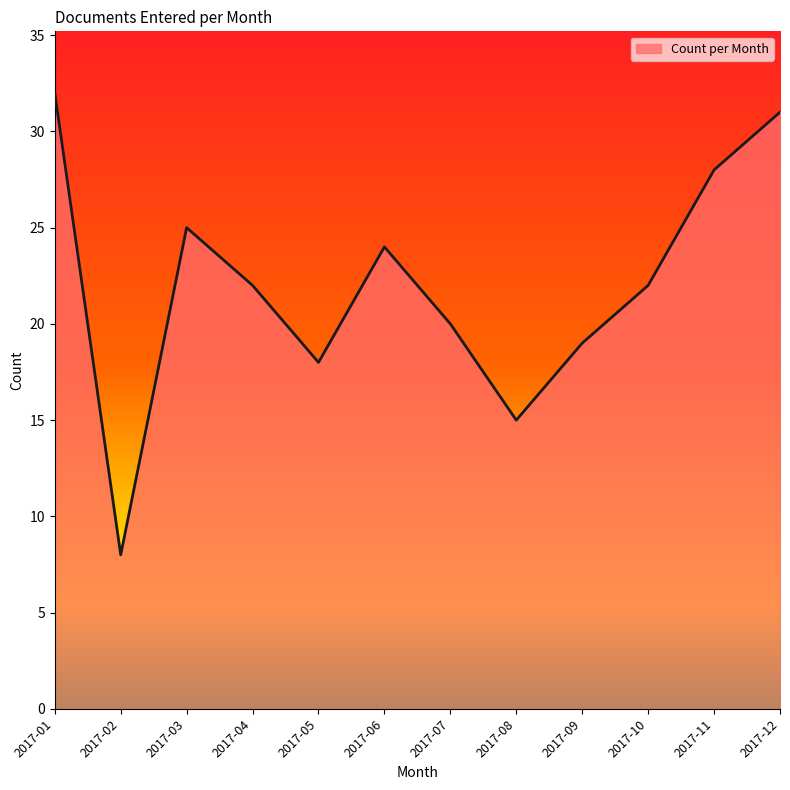

What is the approximate value at 2017-07?

20